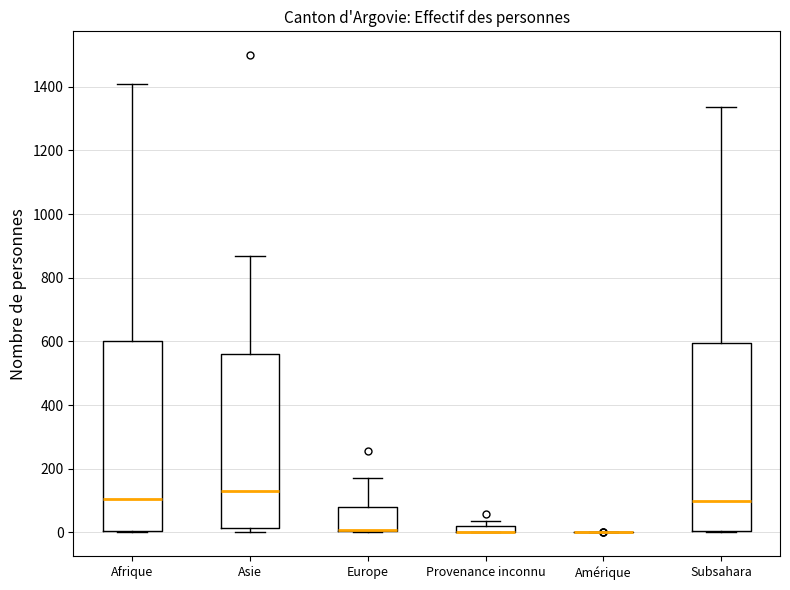

Where does the median line of the box for Afrique sit on the y-axis? The values are not printed on the chart, so give them approximately, as read against the axis.

100